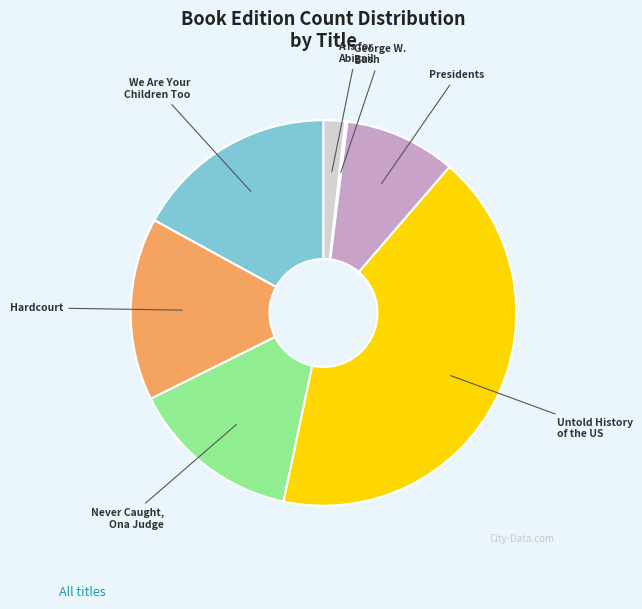

Does any single category account for the majority?

No